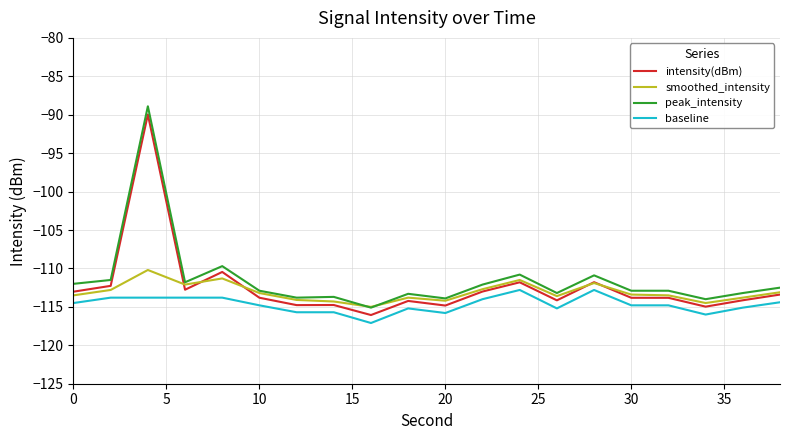

What is the minimum value shown in the chart?

-117.1